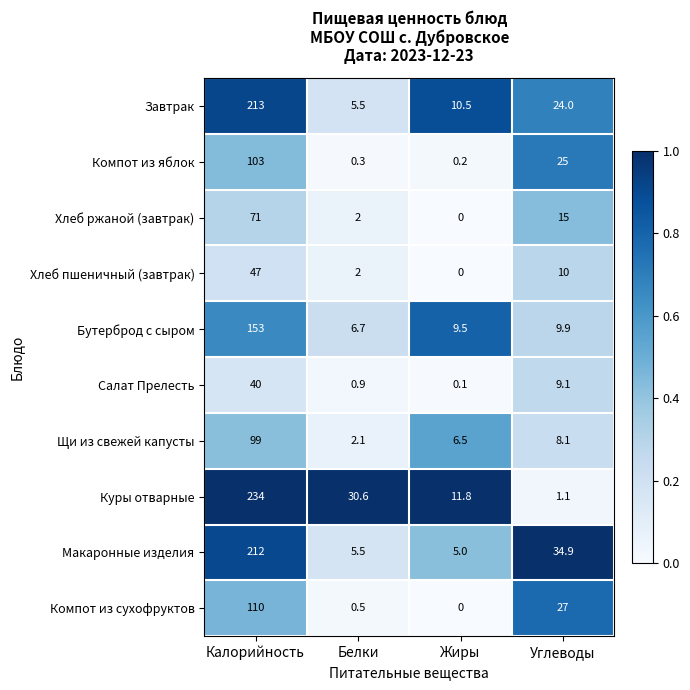

Which series changed the most between Калорийность and Жиры?

Куры отварные